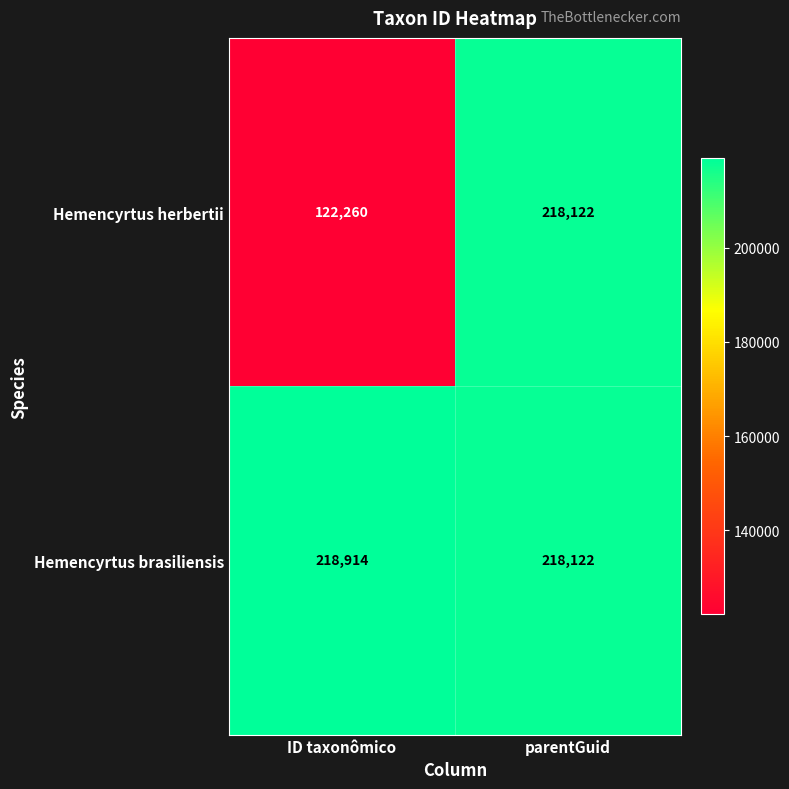

What is the minimum value shown in the chart?

122260